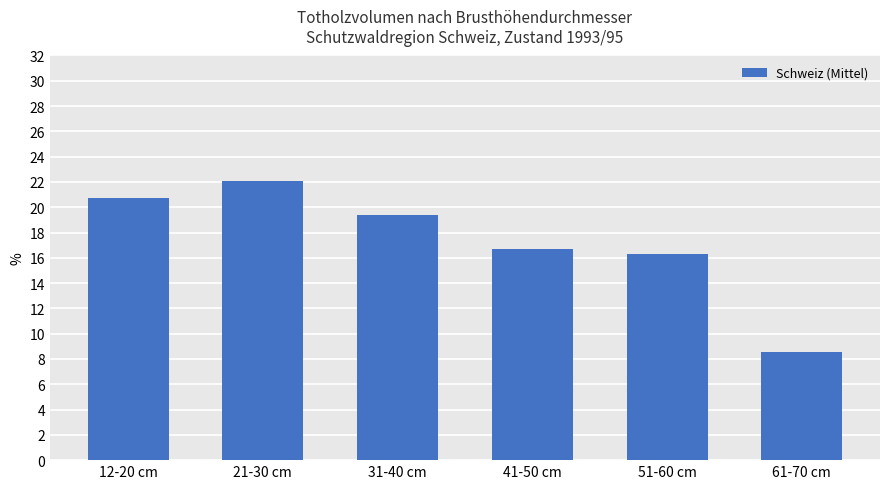

What is the ratio of the value at 61-70 cm to the value at 31-40 cm?

0.4